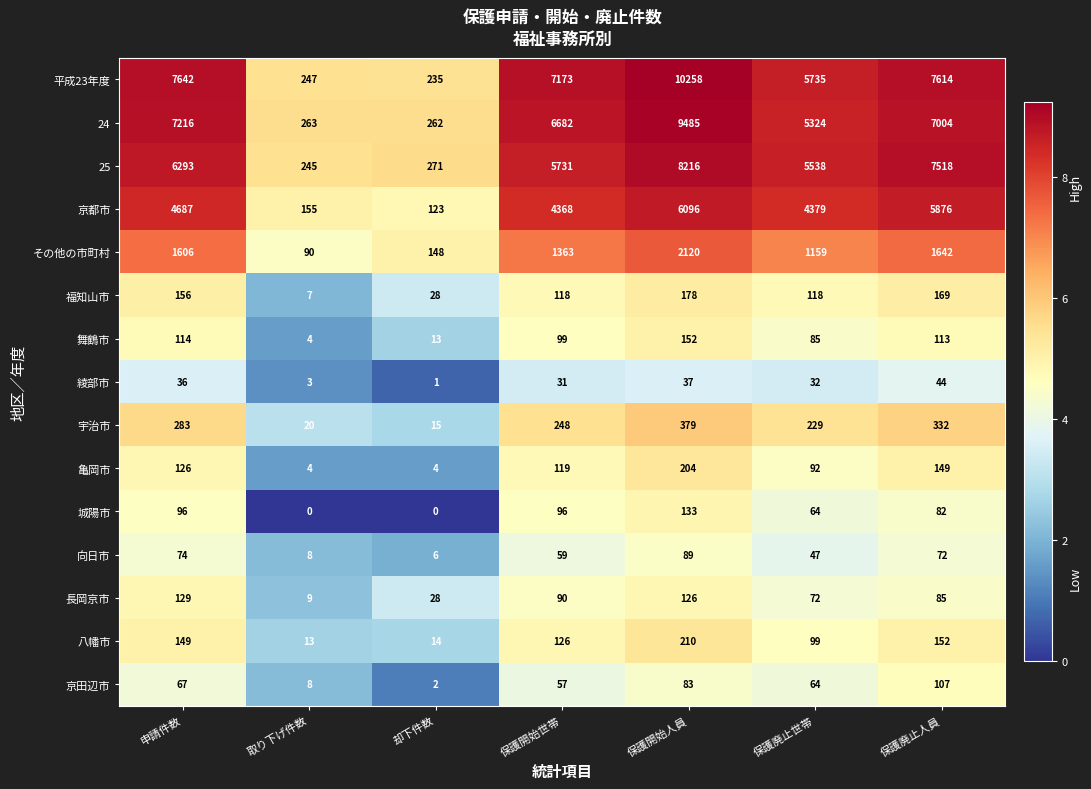

Count the number of data series in this chart.

15